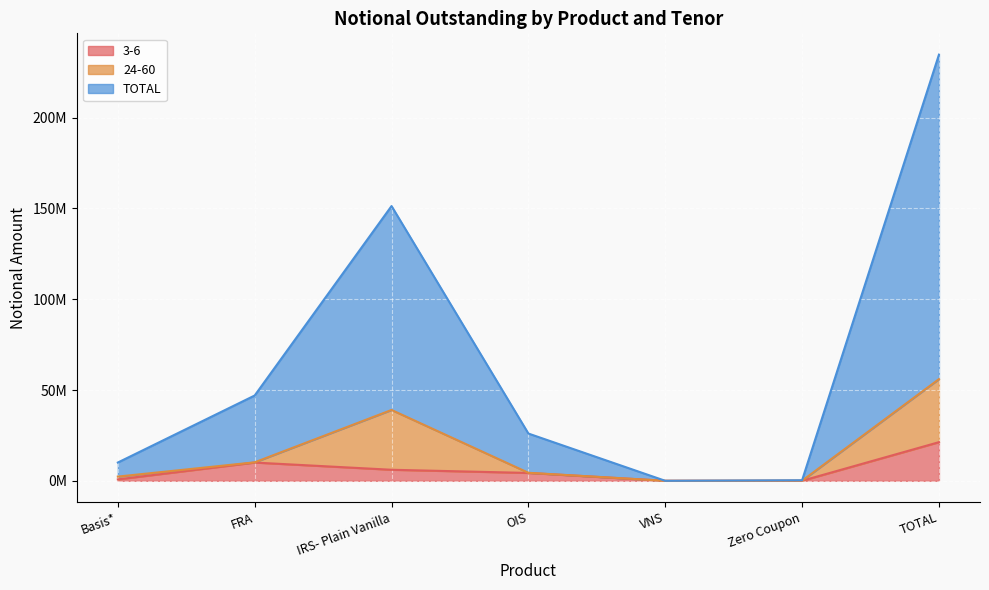

How many interior local valleys does the 3-6 series have?

1